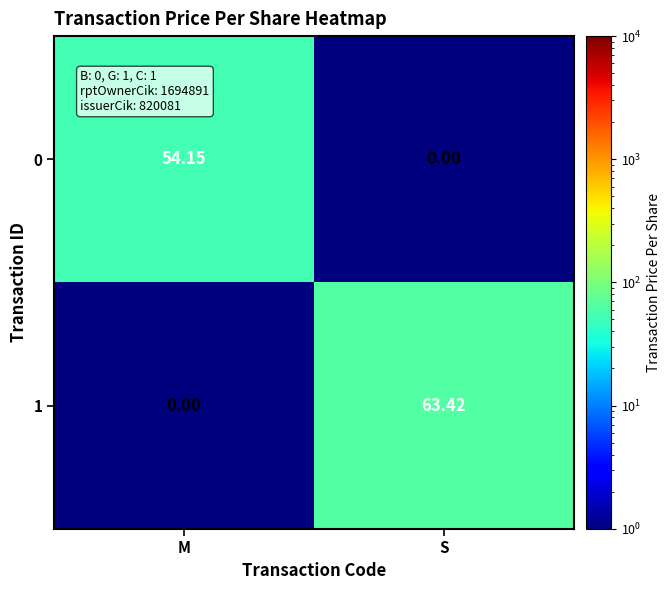

List the labels in order of 1 value, largest first.

S, M